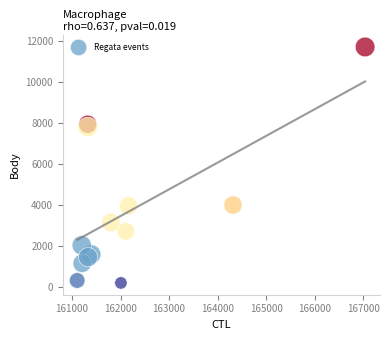

What is the range of Y values (max minus min)?

11529